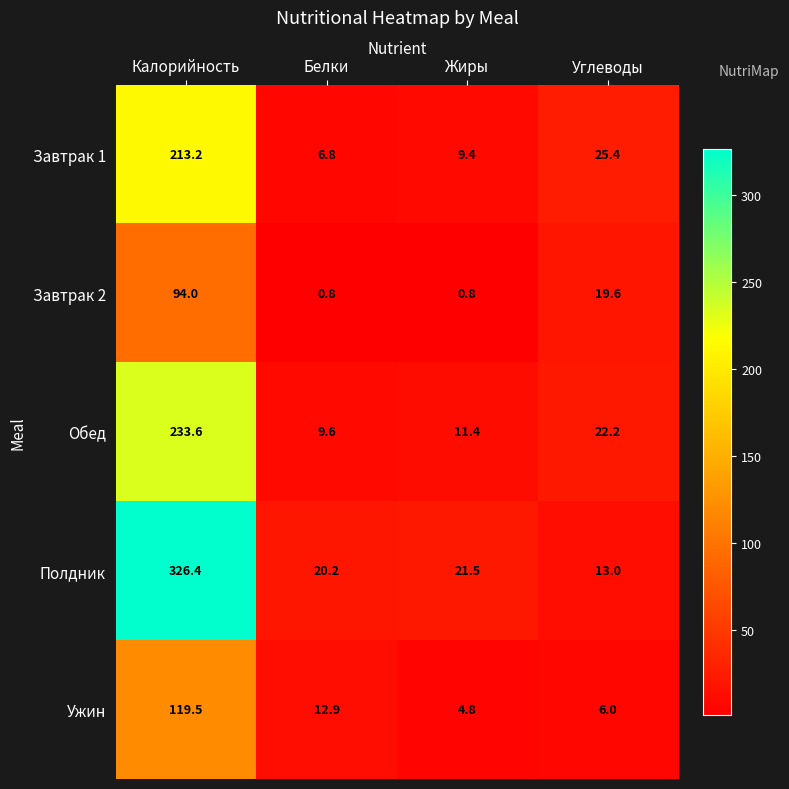

Is it true that Завтрак 1 equals 6.8 at Белки?

True